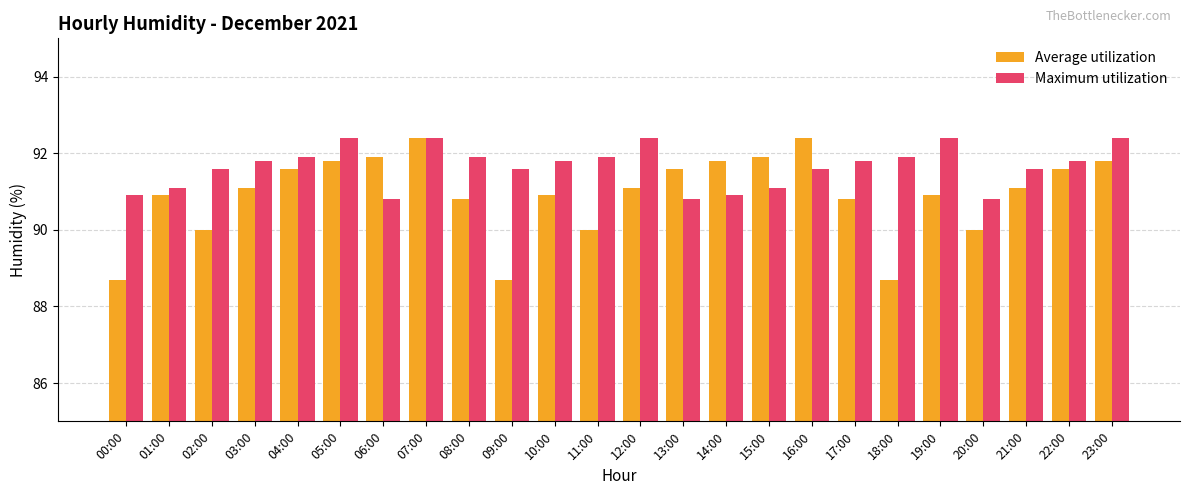

The Average utilization series shows 90.0 at 11:00. True or false?

True